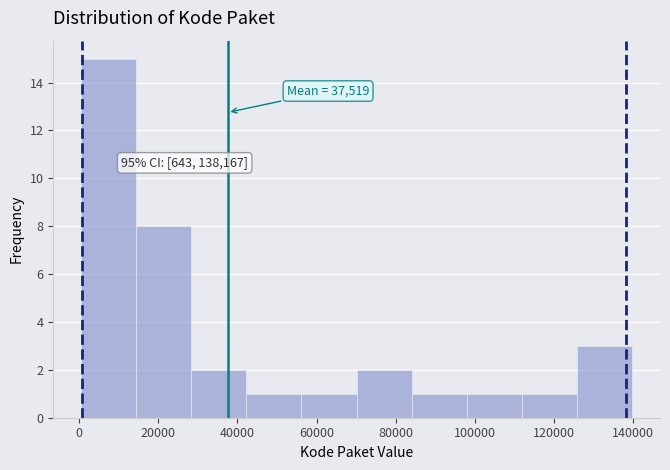

Over which range of the x-axis is the bar tallest?

0 to 14000